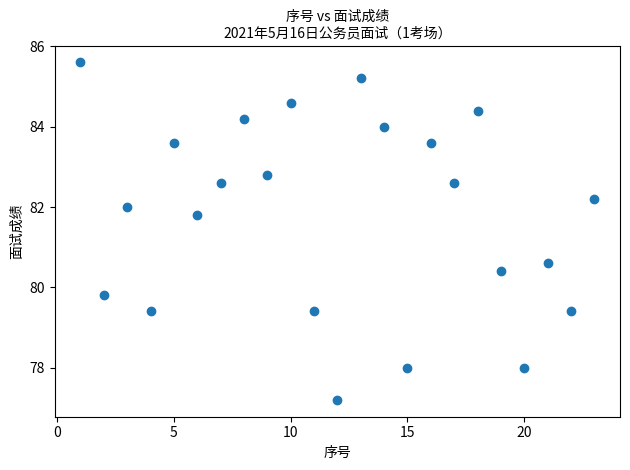

What Y value in the scatter plot is closest to 81?

80.6